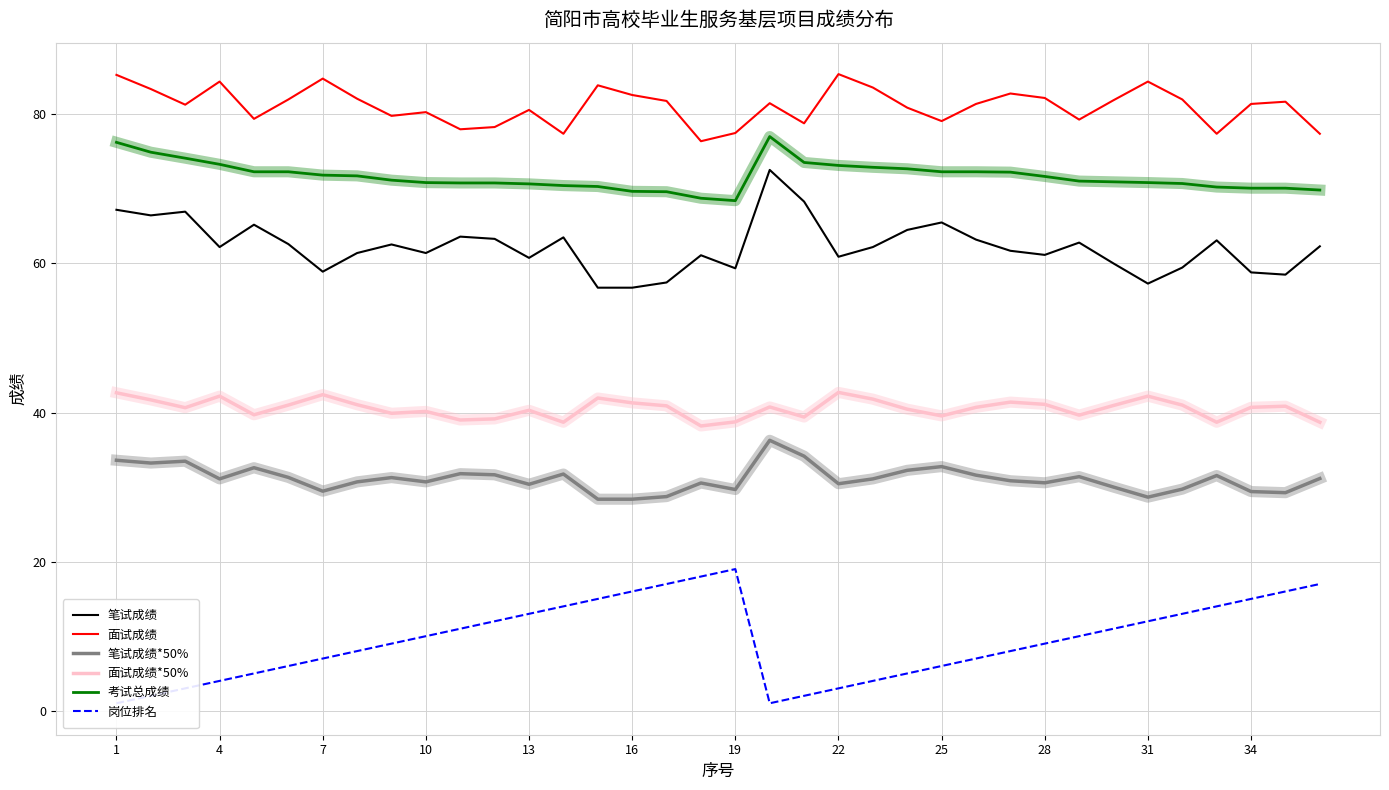

What is the difference between the highest and lowest values at 1?

84.3